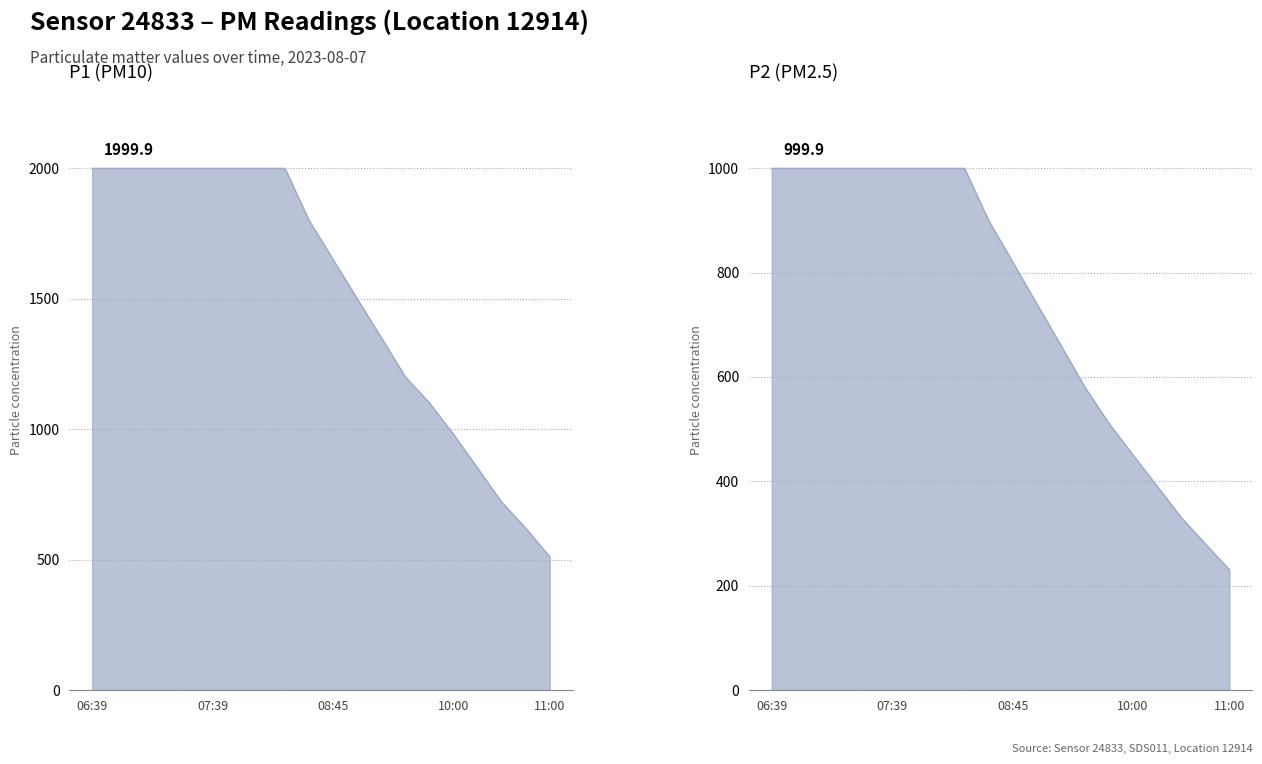

Which series has the largest range (max minus min)?

P1